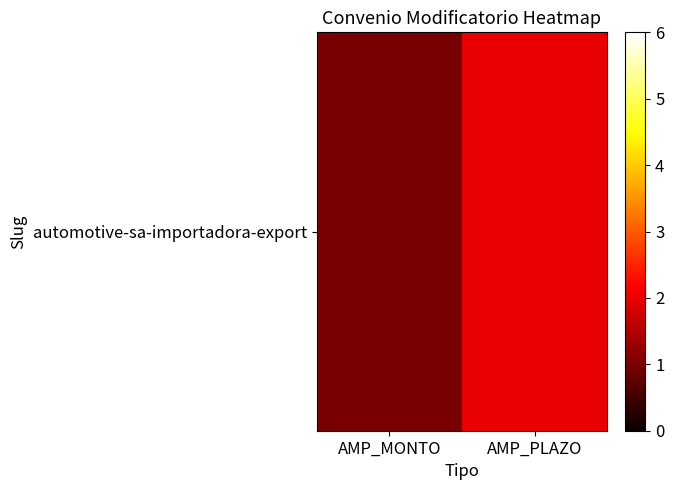

List the labels in order of value, largest first.

AMP_PLAZO, AMP_MONTO